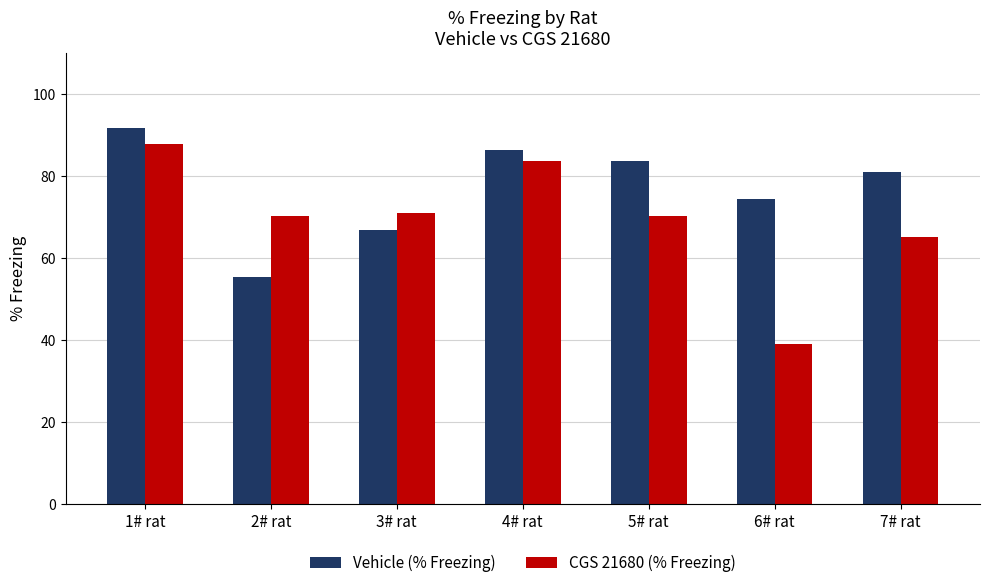

What is the sum of the CGS 21680 (% Freezing) values at 5# rat and 4# rat?

154.1